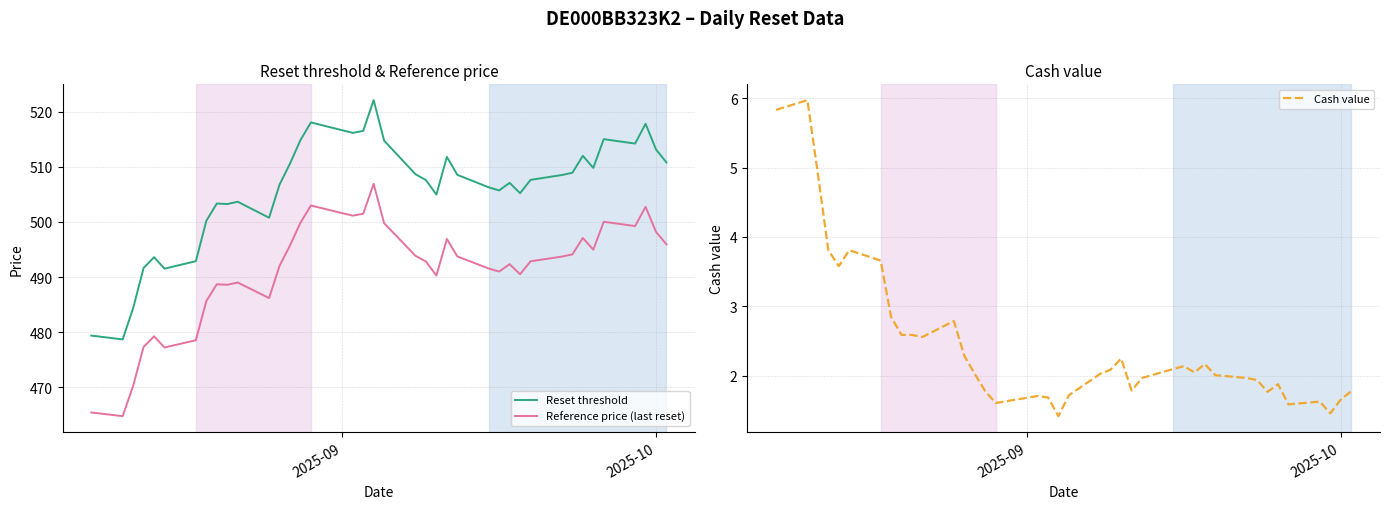

True or false: Reference price (last reset) and Reset threshold cross at least once.

False